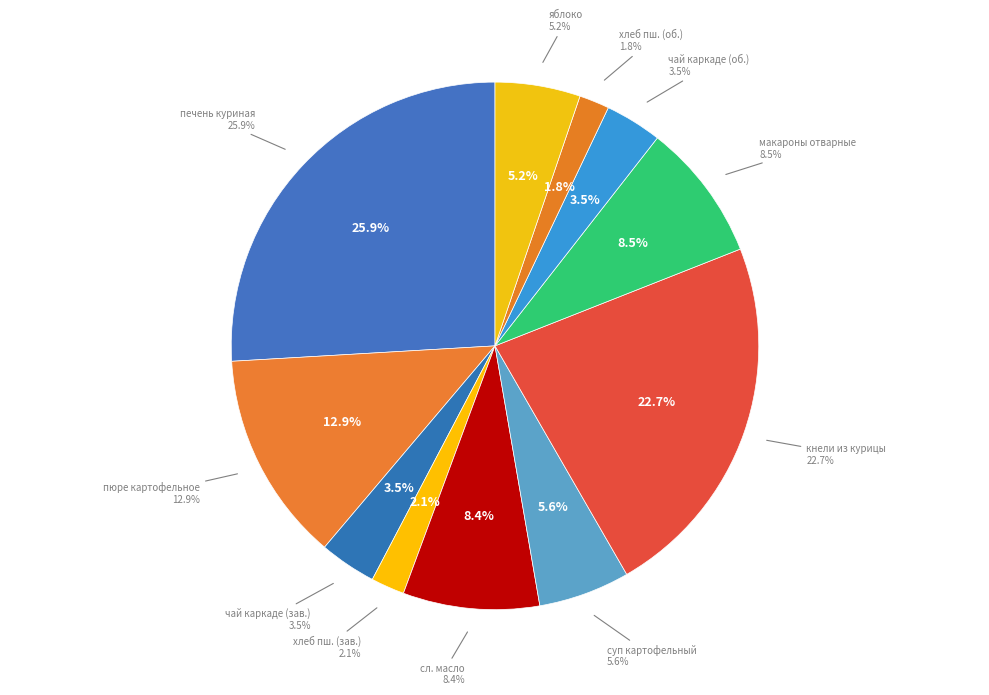

To the nearest percent, what is the difference between the сливочное масло and чай каркаде (обед) slice percentages?

5%